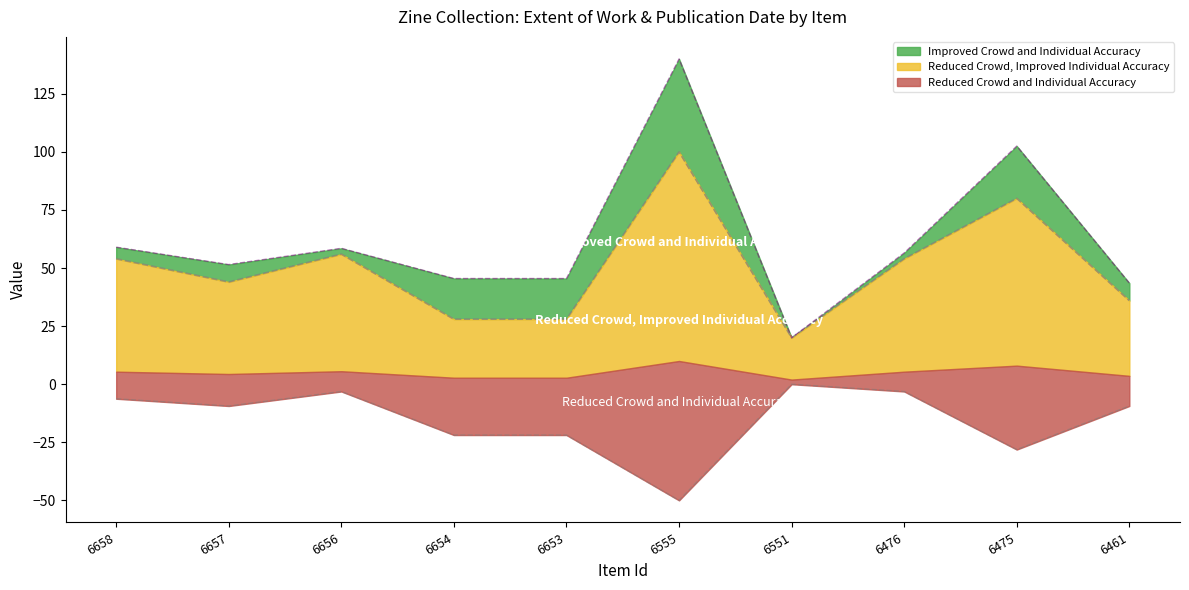

True or false: Date Created has a value of -6.0 at 6653.

False